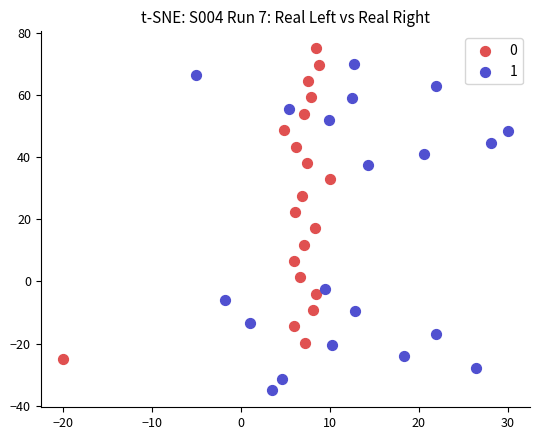

Which series has the widest spread of Y values?

1